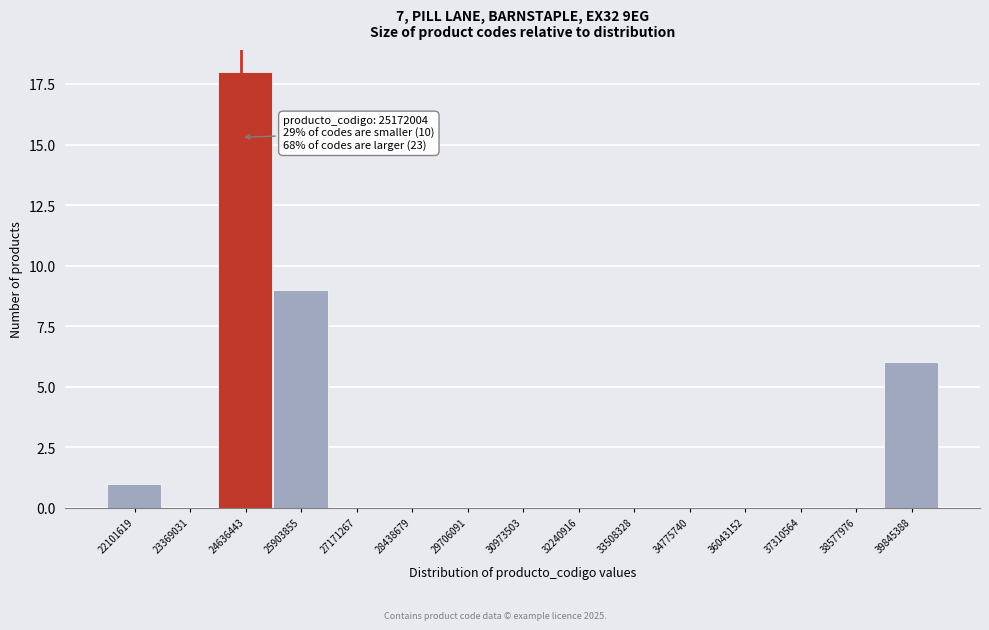

Reading left to right, transcribe all the data shown in this chart.

22101619=1	23369031=0	24636443=18	25903855=9	27171267=0	28438679=0	29706091=0	30973503=0	32240916=0	33508328=0	34775740=0	36043152=0	37310564=0	38577976=0	39845388=6